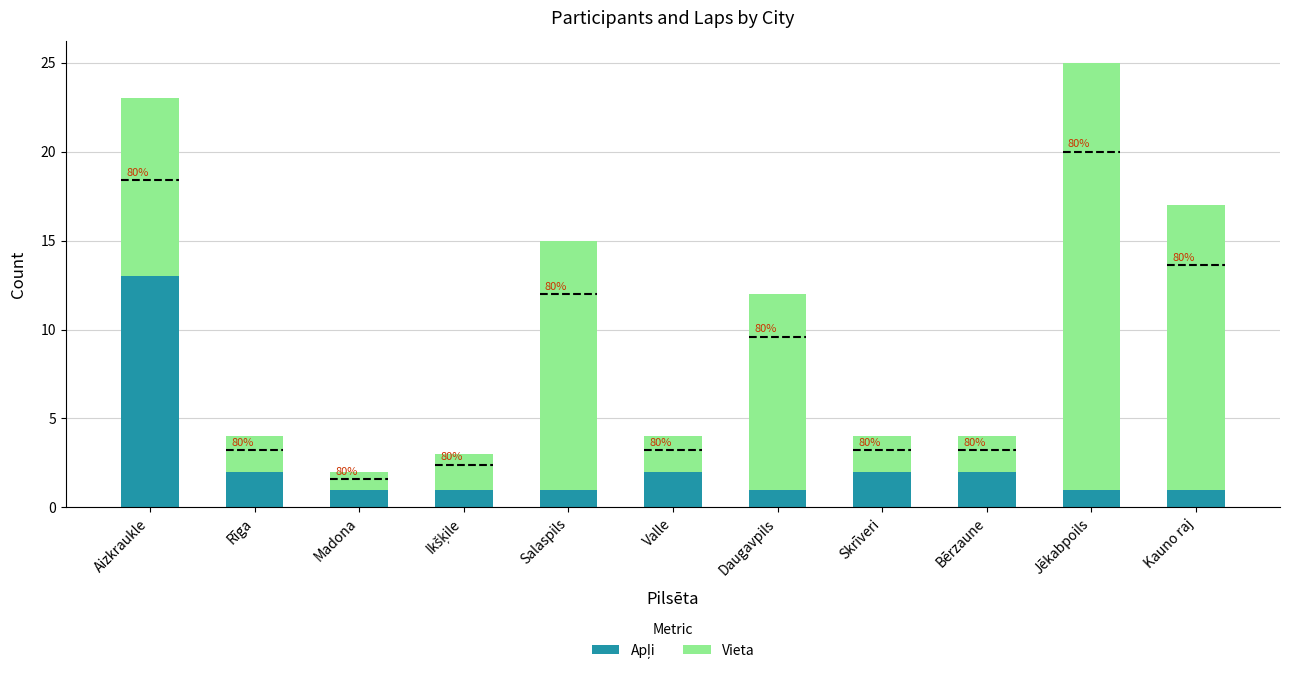

How many bars are there in total?

11